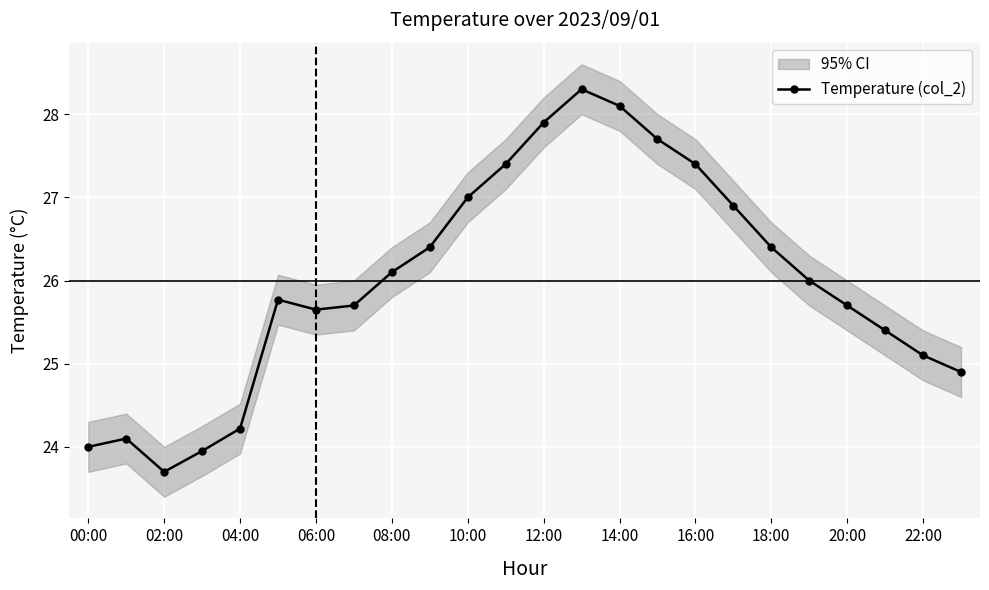

The Temperature (col_2) series shows 34.9 at 20:00. True or false?

False